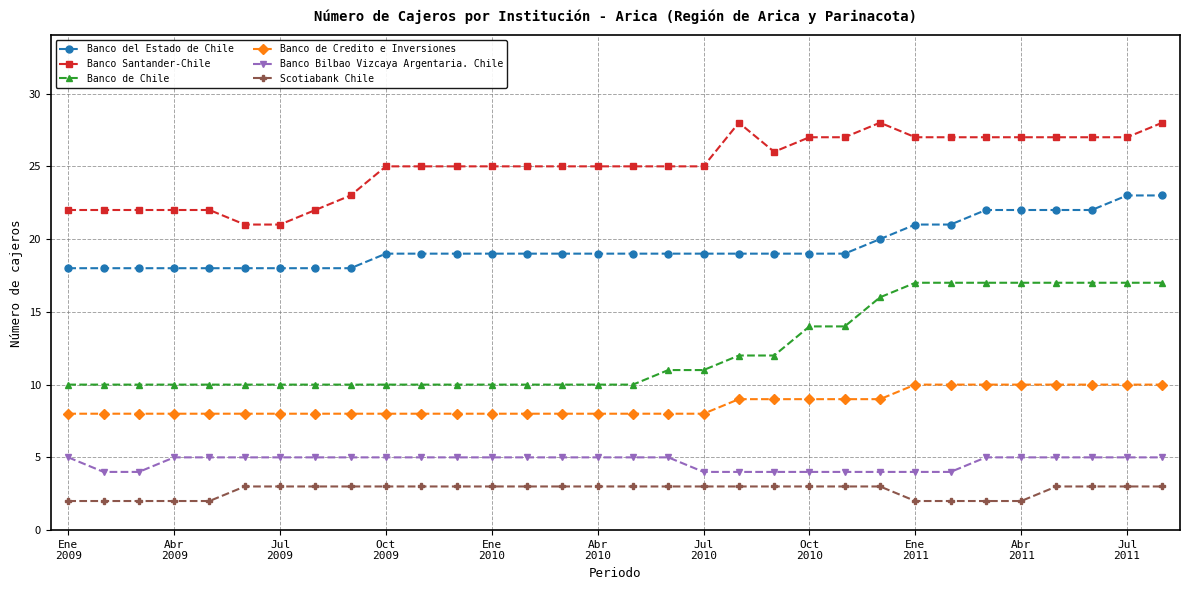

What is the sum of all Banco Santander-Chile values?

800